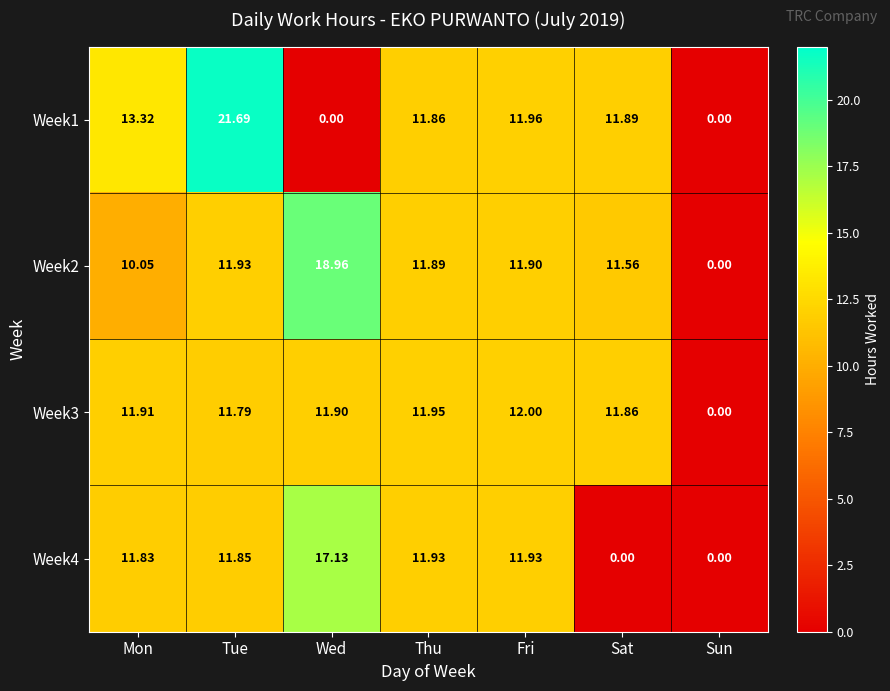

At which category is the sum across all series the highest?

Tue